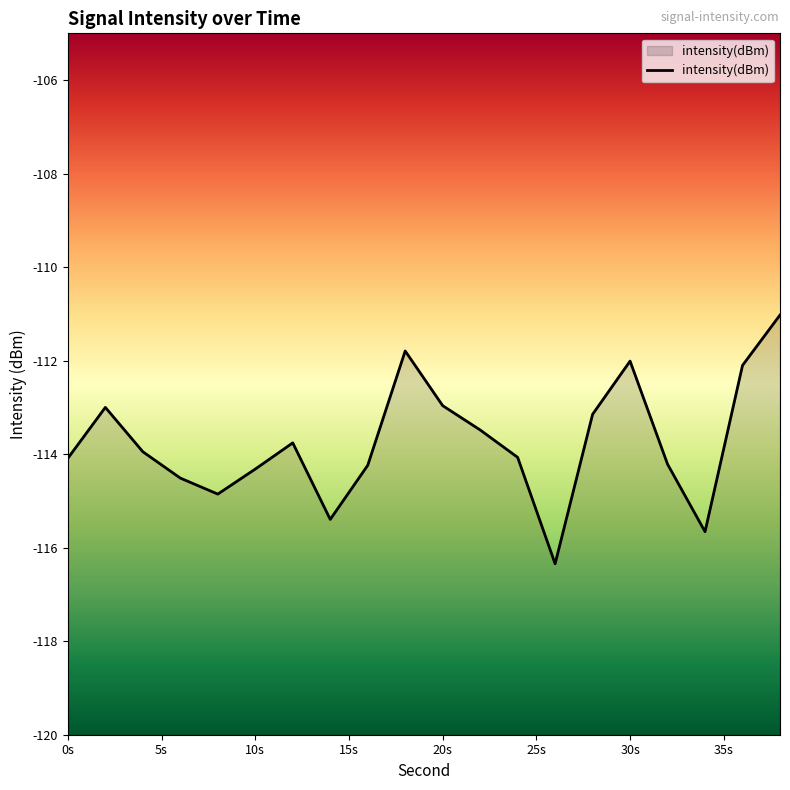

How many interior local valleys (lower than both neighbors) does the data have?

4